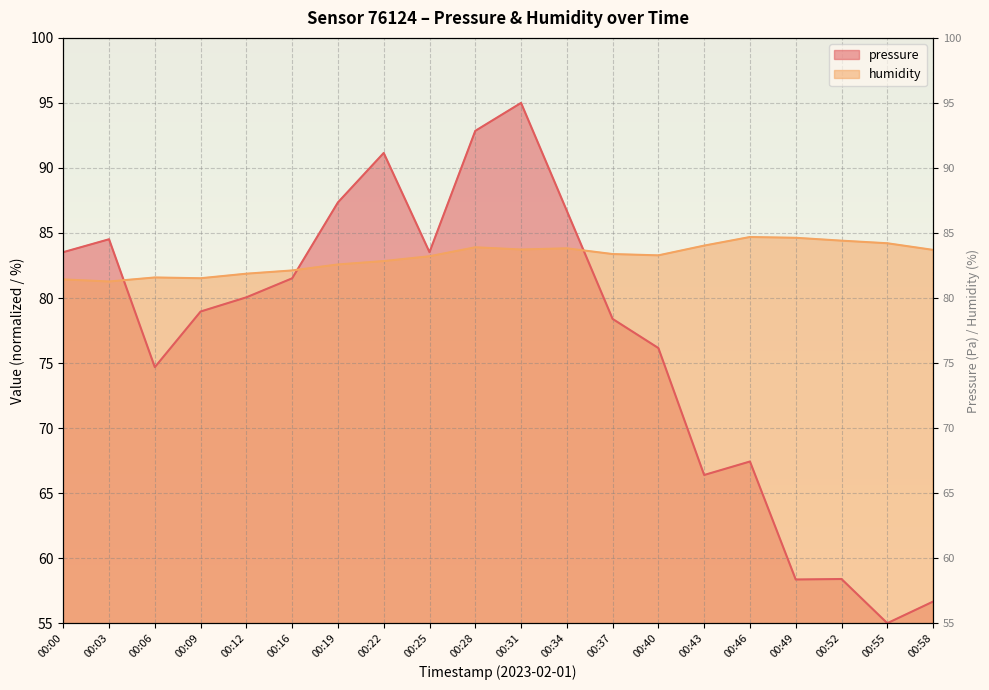

At which category is the sum across all series the highest?

00:31